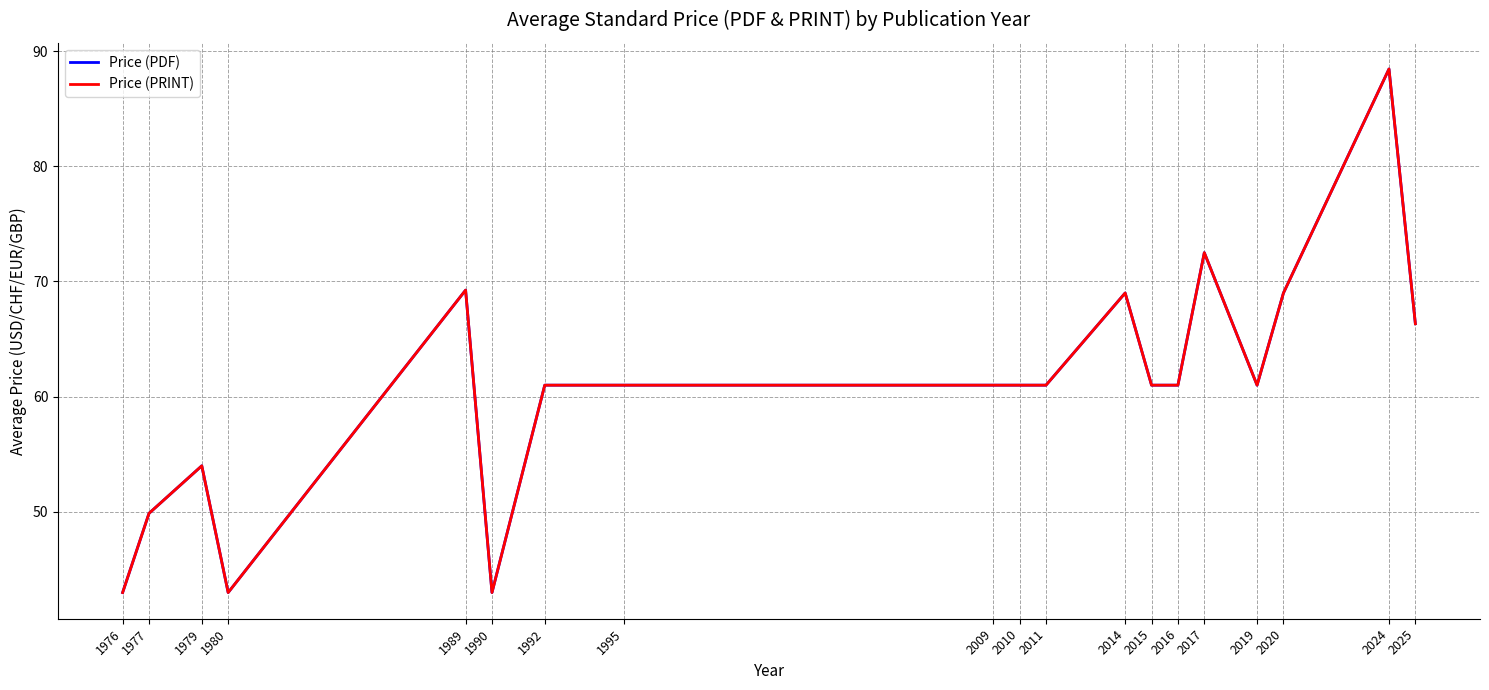

True or false: Price (PDF) and Price (PRINT) cross at least once.

False